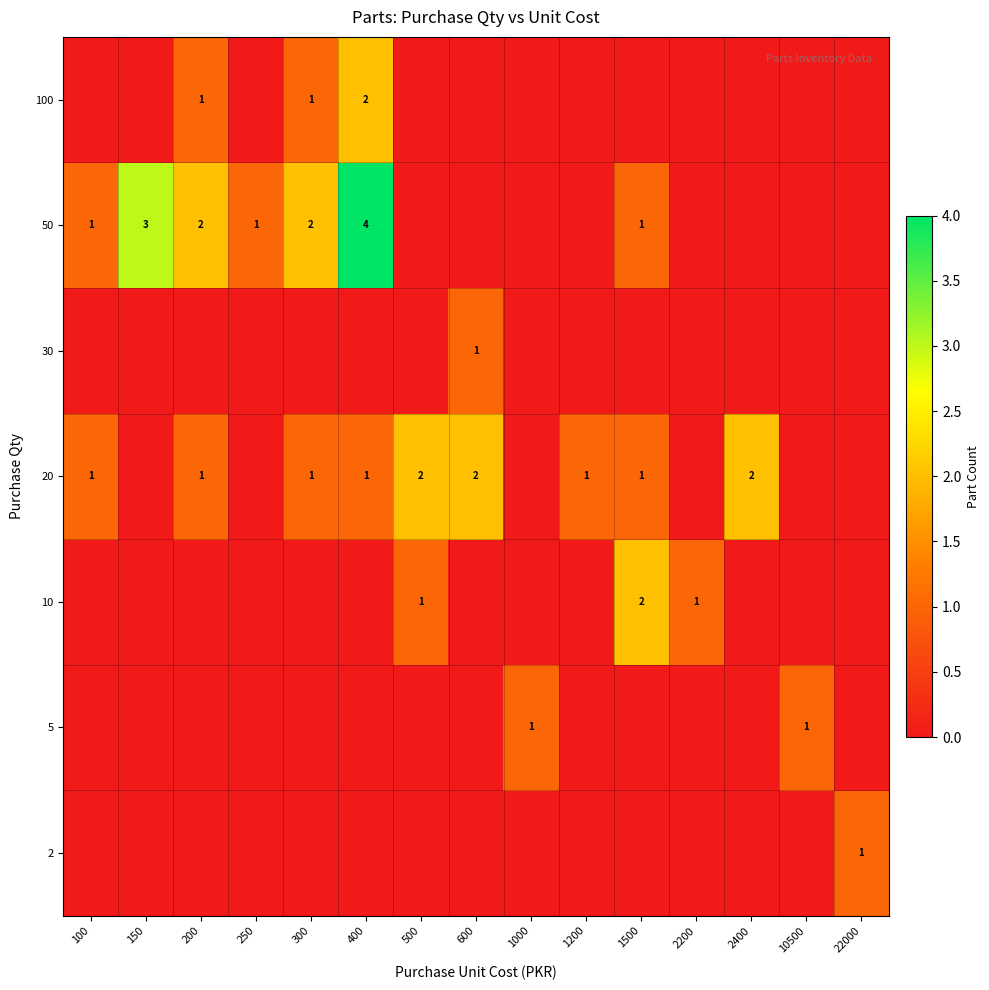

The value of 100 at 400 is 2. True or false?

True